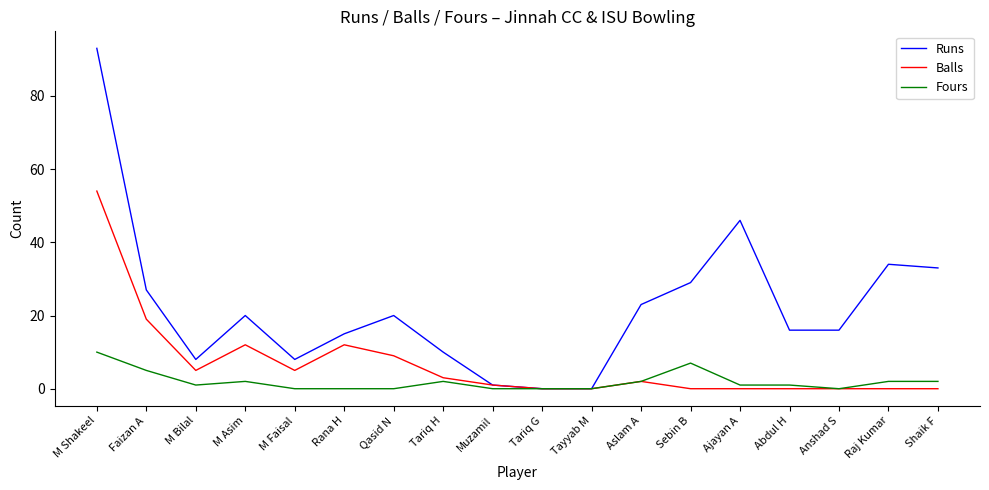

At which category is the sum across all series the highest?

M Shakeel